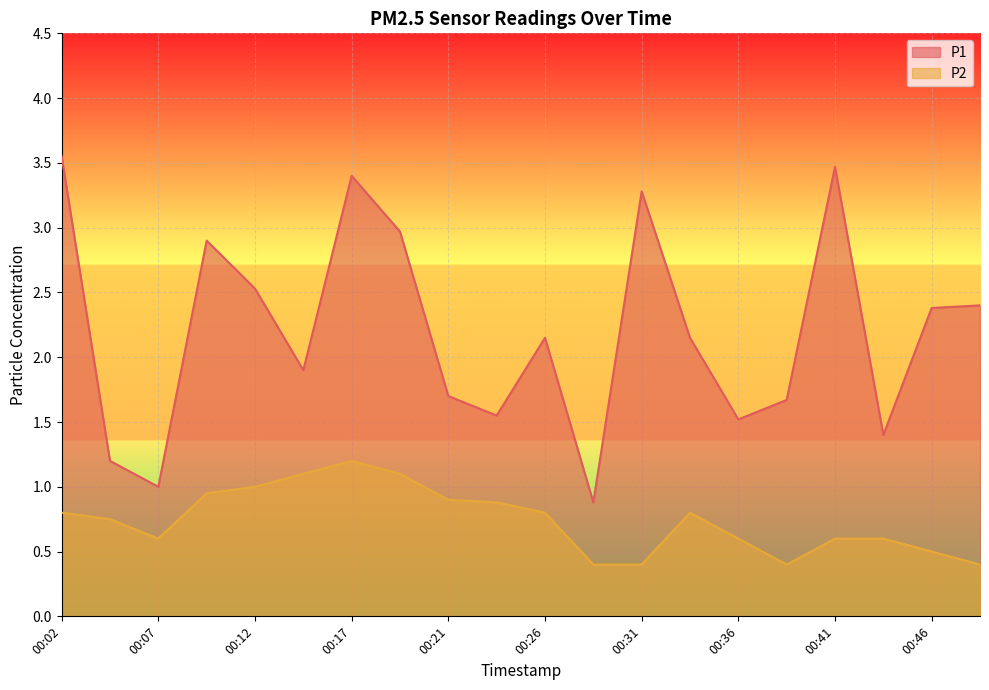

List the labels in order of P2 value, largest first.

00:17, 00:14, 00:19, 00:12, 00:09, 00:21, 00:24, 00:02, 00:26, 00:34, 00:04, 00:07, 00:36, 00:41, 00:43, 00:46, 00:29, 00:31, 00:38, 00:48